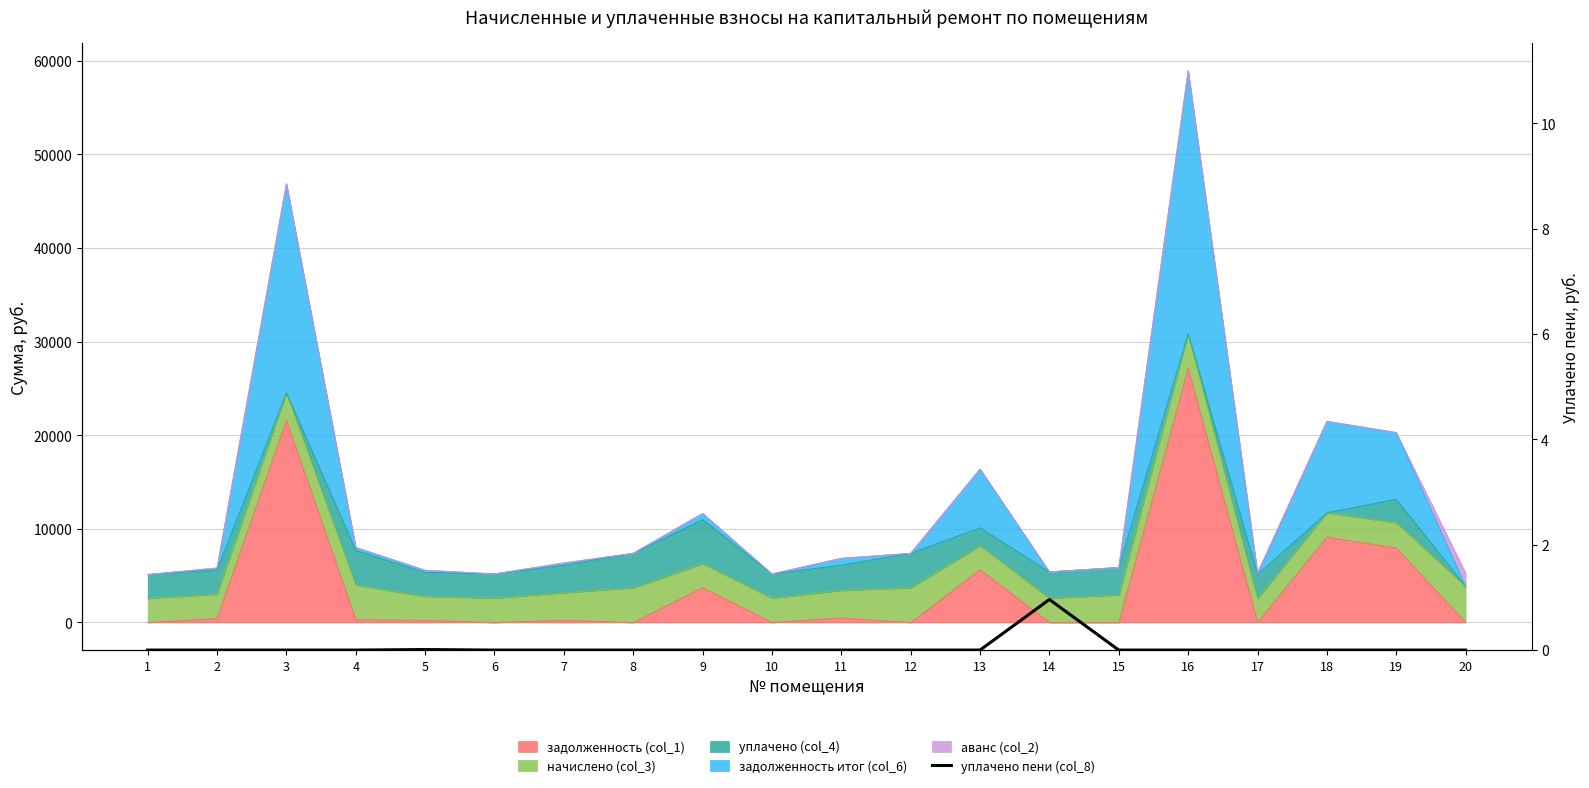

How many points are higher than both their immediate neighbors (excluding endpoints)?

2